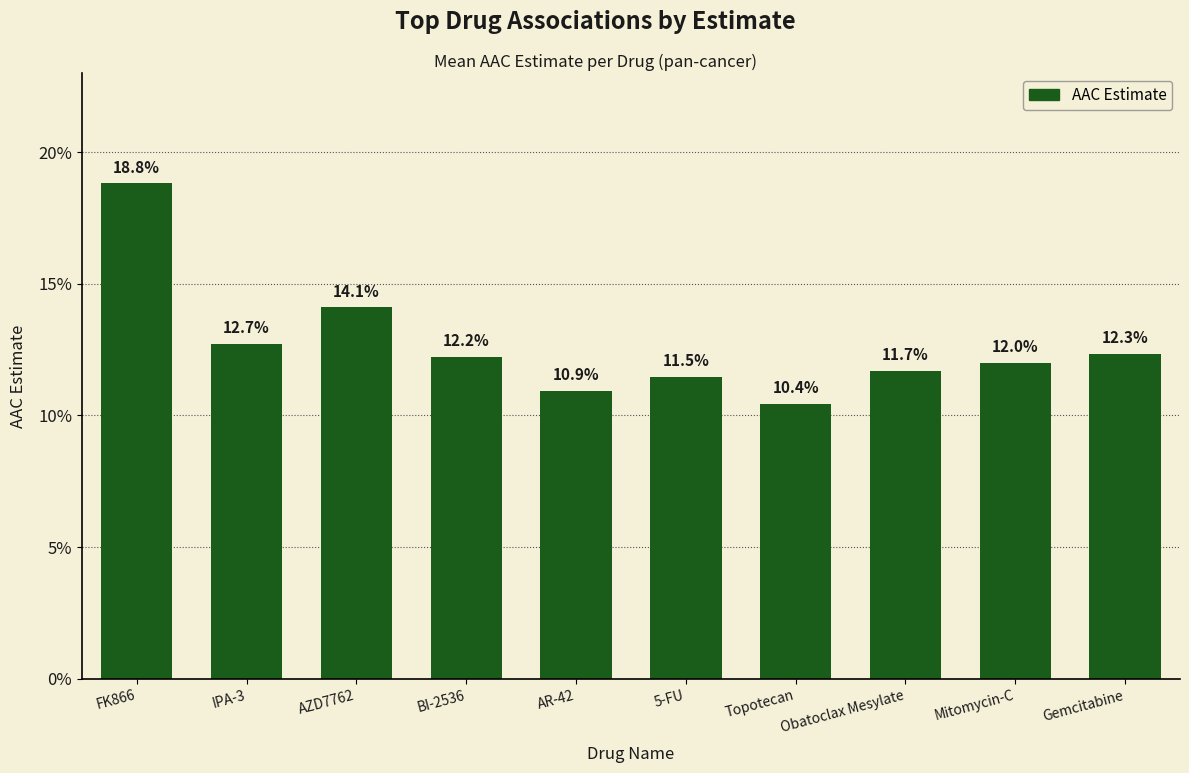

Are the bars horizontal?

No